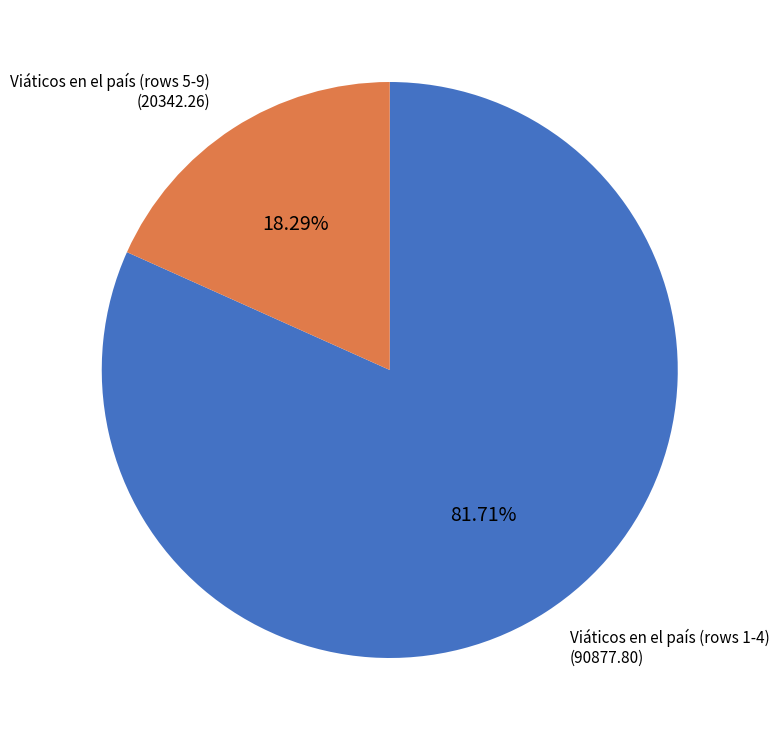

Approximately how many times larger is the value at Viáticos en el país (rows 1-4) compared to Viáticos en el país (rows 5-9)?

4.5